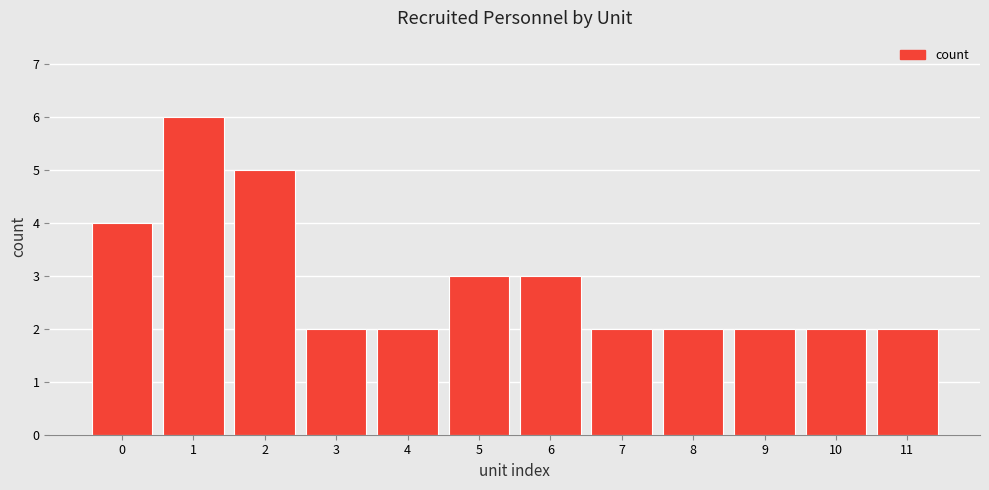

Reading right to left, extract all data points from this chart.

2	2	2	2	2	3	3	2	2	5	6	4